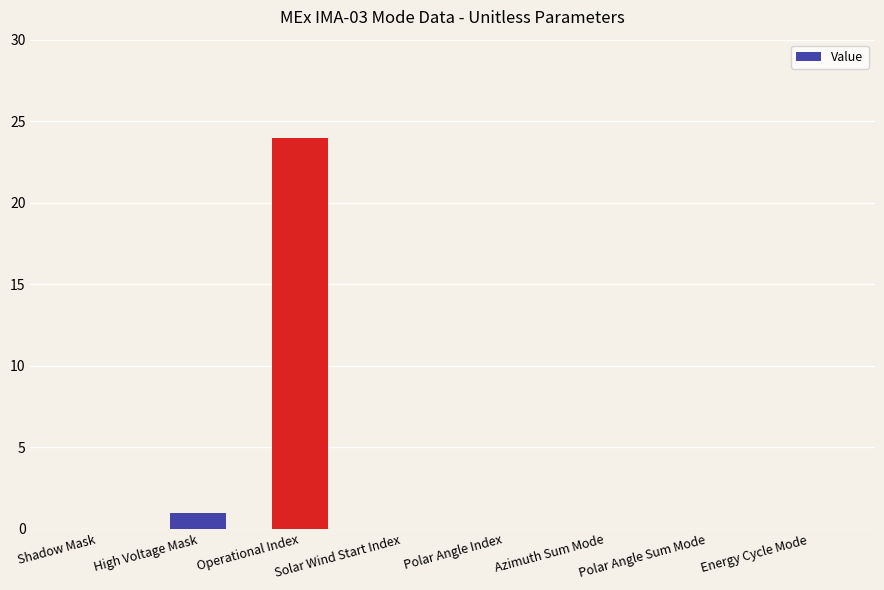

What is the sum of the values at Operational Index and Shadow Mask?

24